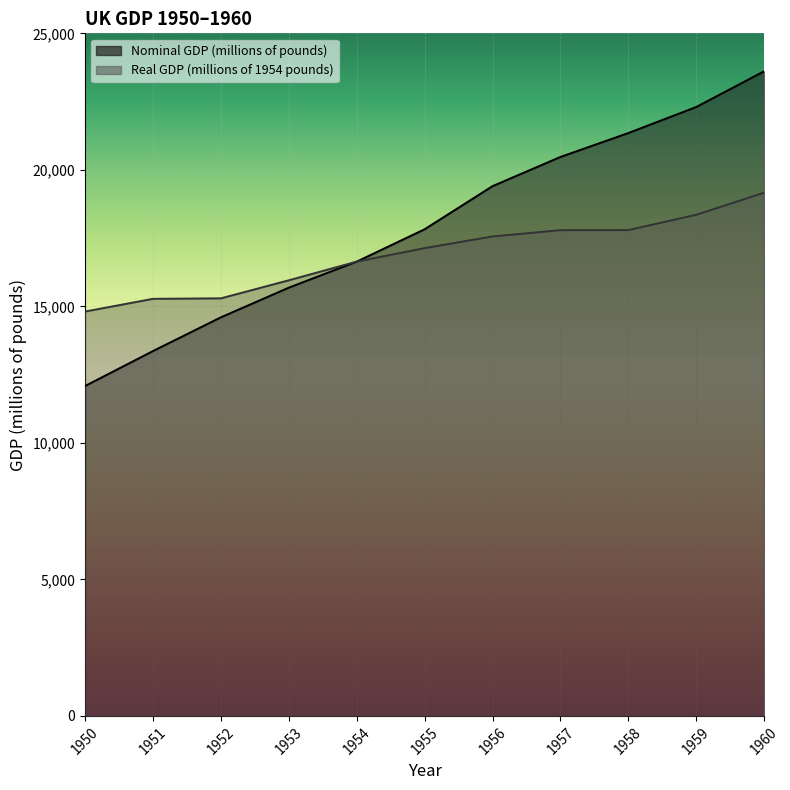

Which series has the widest spread of values?

Nominal GDP (millions of pounds)